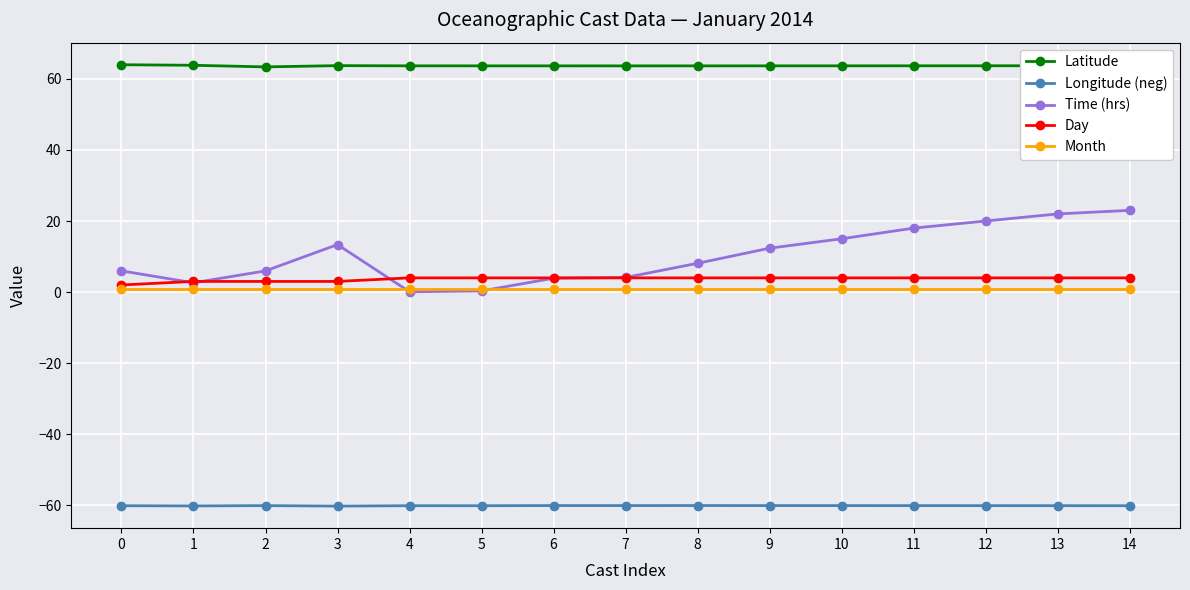

True or false: Time (hrs) has a value of 8.2 at 11.

False